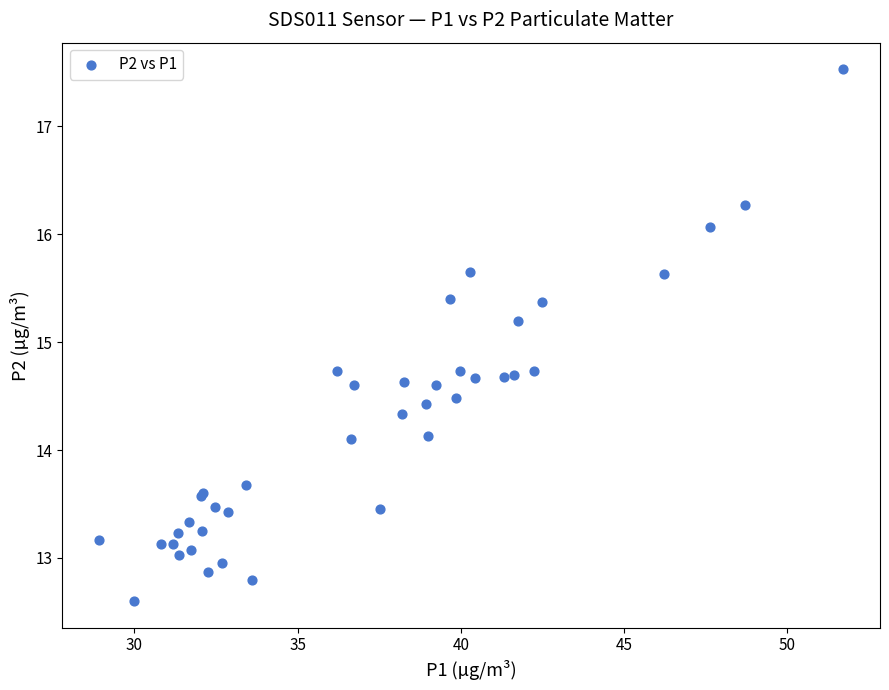

What Y value in the scatter plot is closest to 15?

15.2